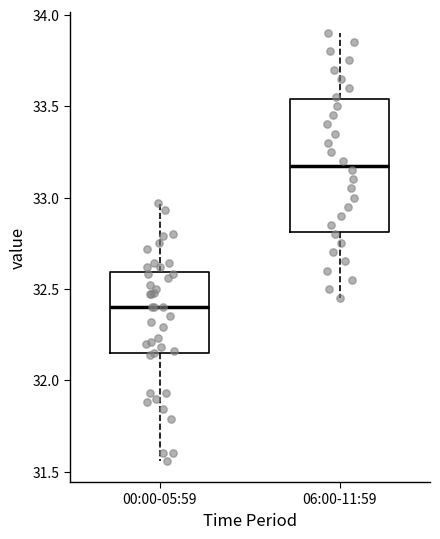

Comparing the boxes themselves (not the whiskers), which one is the tallest?

06:00-11:59